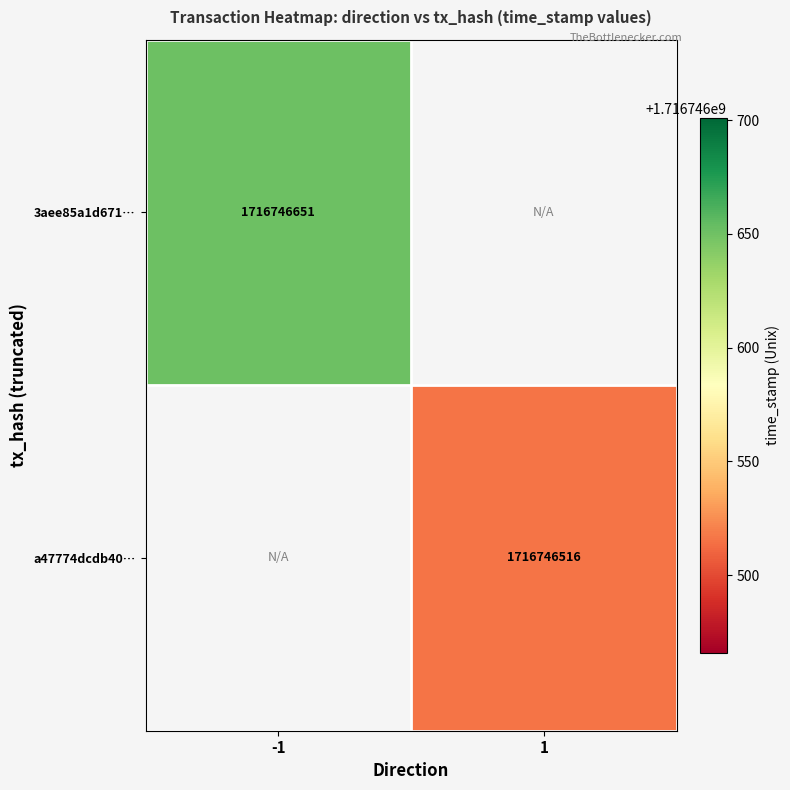

True or false: 3aee85a1d671bbdcce05e25706784e3ec7fc984 has a value of 1716746651 at direction_-1.

True